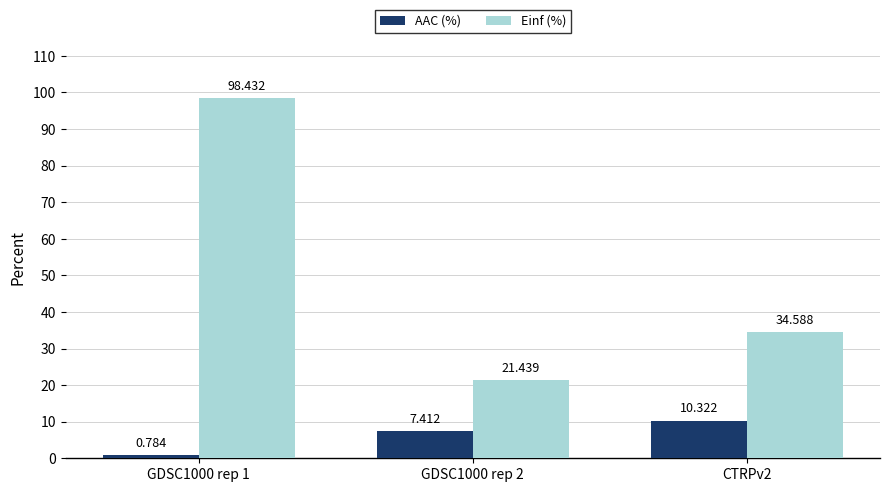

Which series has the widest spread of values?

Einf (%)